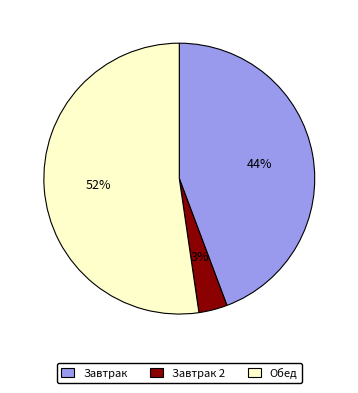

Which category has the smallest portion of the pie?

Завтрак 2